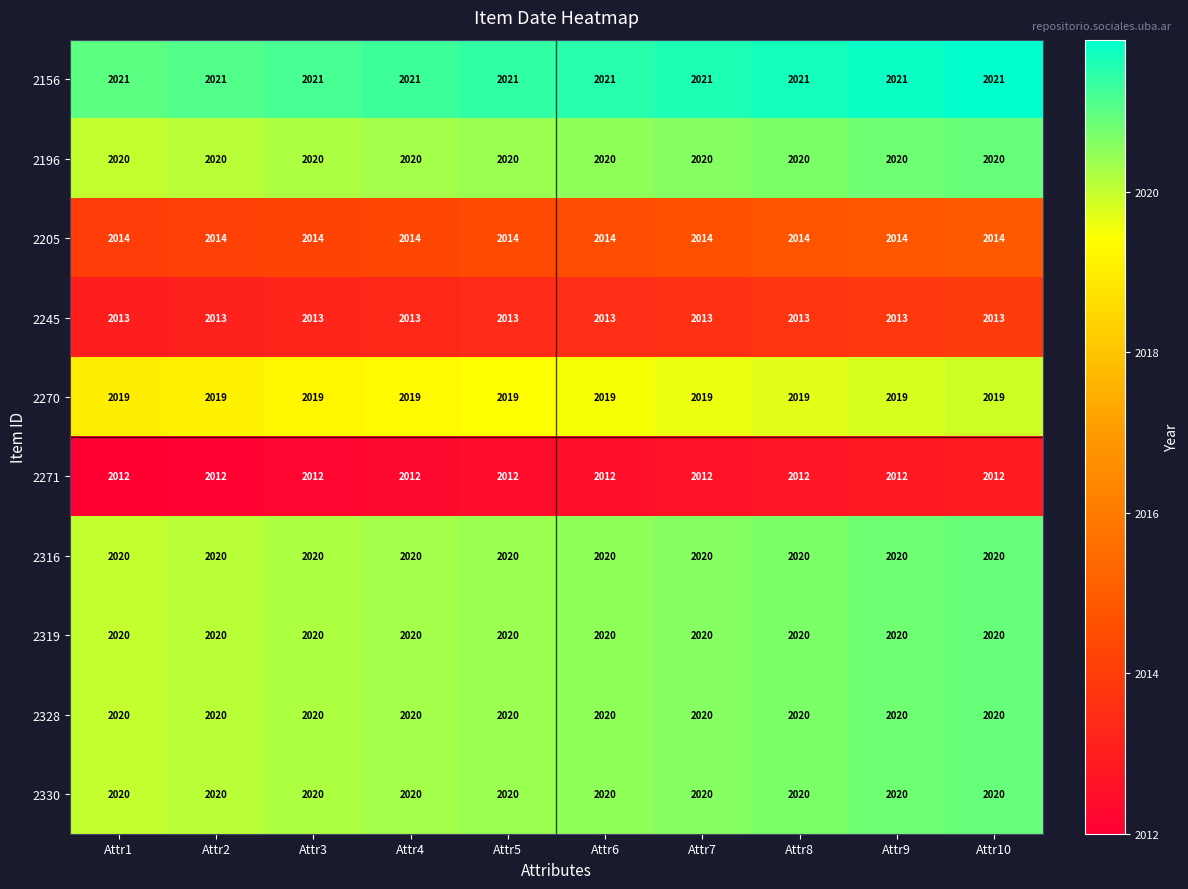

Read the 2205 value at Attr10.

2014